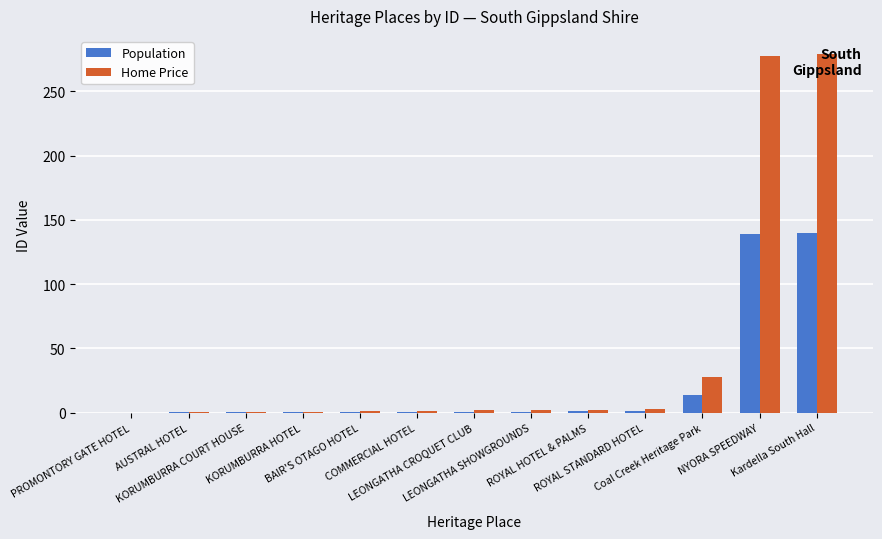

Which series has the largest total across all categories?

Home Price